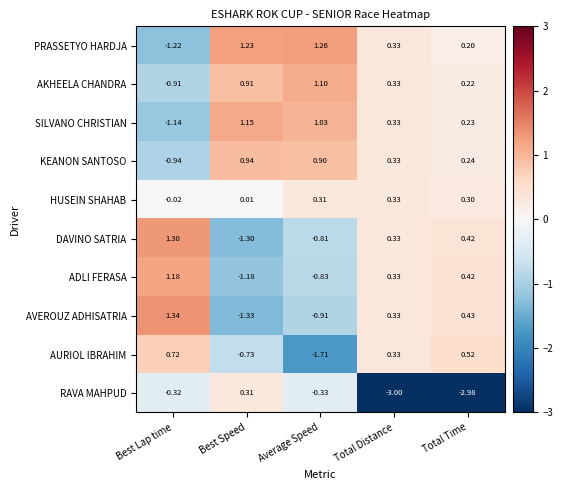

Which category has the highest value in the RAVA MAHPUD series?

Best Speed